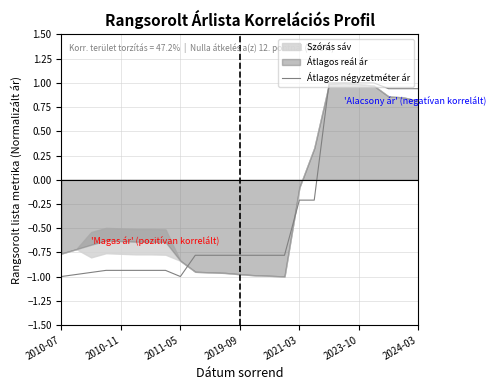

What is the label of the 21st point from the right?

2010-11